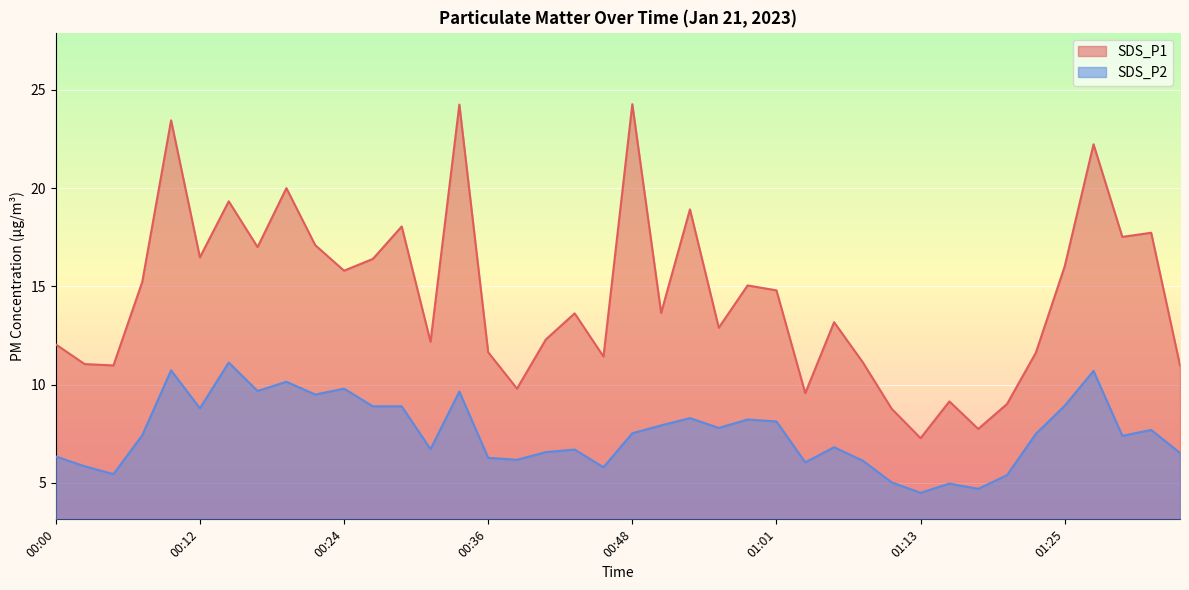

How many lines are shown in the chart?

2